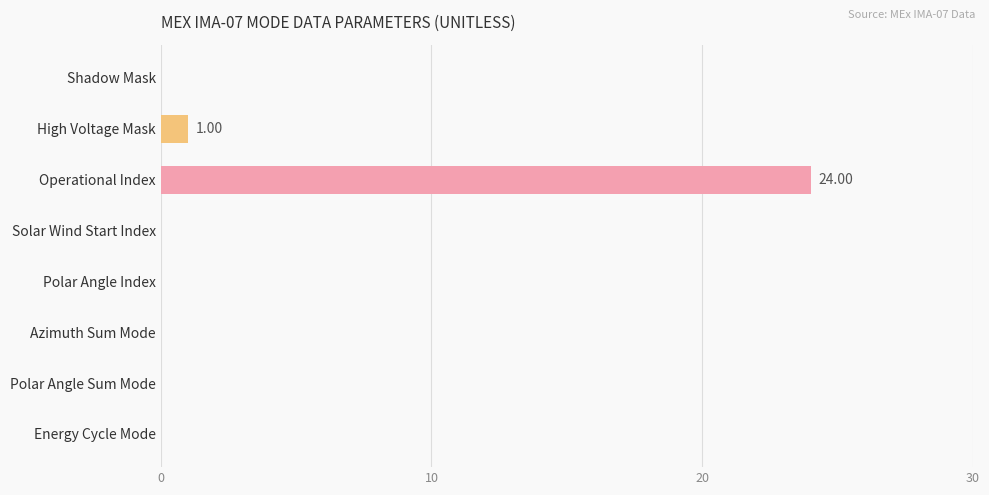

How many categories are shown in the chart?

8